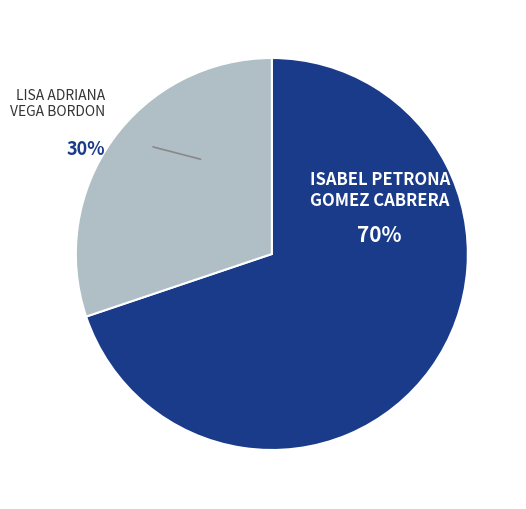

What is the smallest slice in the pie chart?

LISA ADRIANA VEGA BORDON